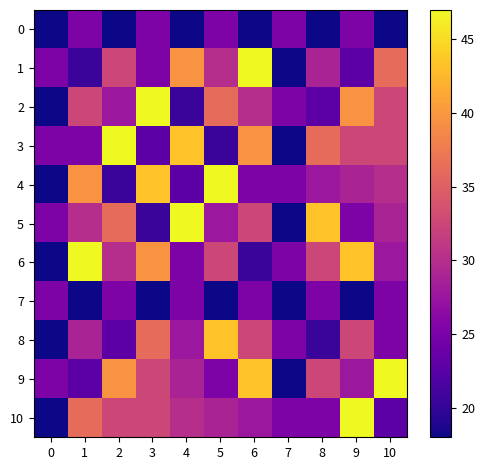

Rank the series at 2 from highest to lowest value.

3, 9, 5, 1, 10, 6, 2, 7, 8, 4, 0